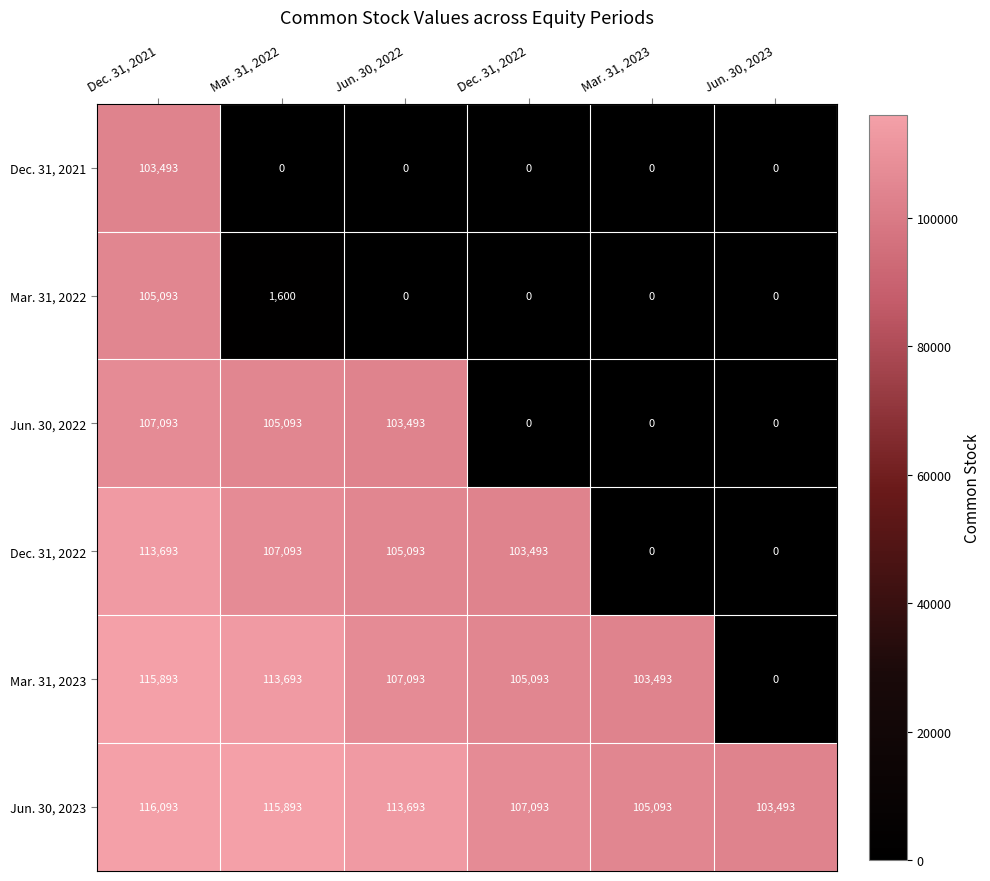

The Jun. 30, 2023 series shows 42109 at Mar. 31, 2022. True or false?

False